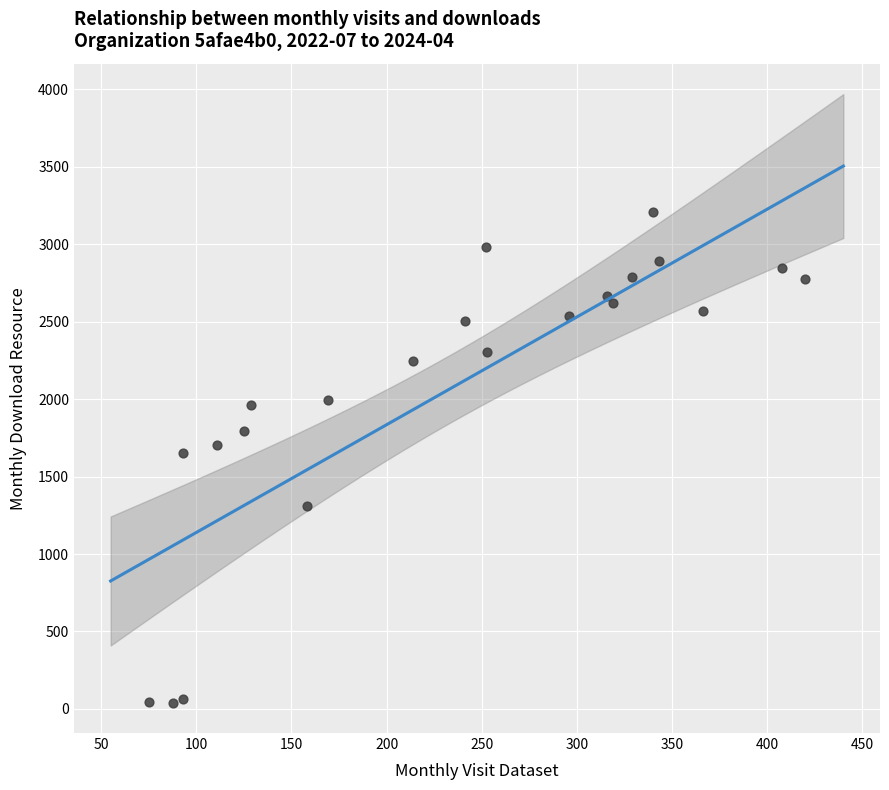

What is the range of X values (max minus min)?

345